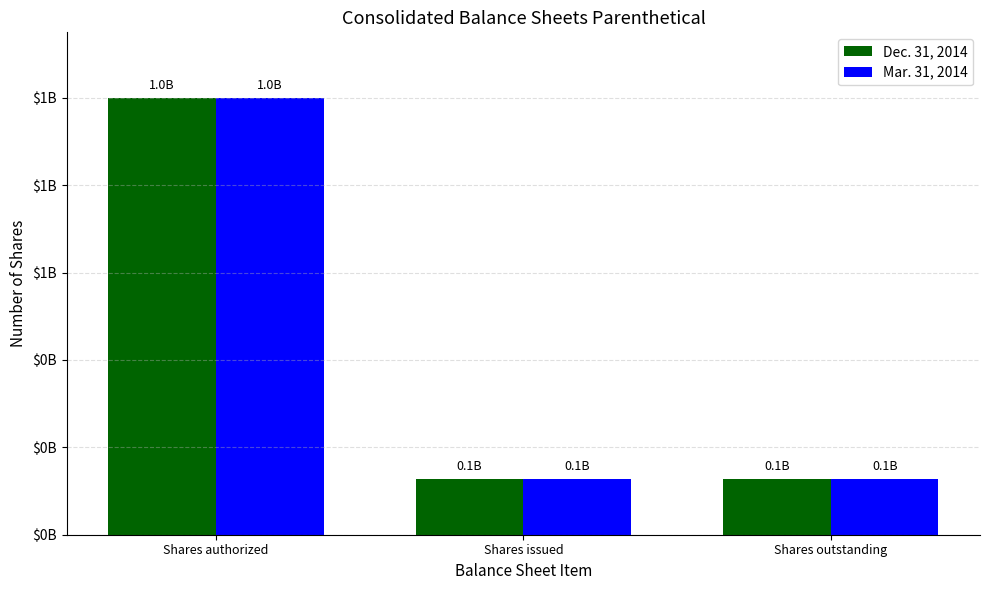

Which series has the largest total across all categories?

Dec. 31, 2014